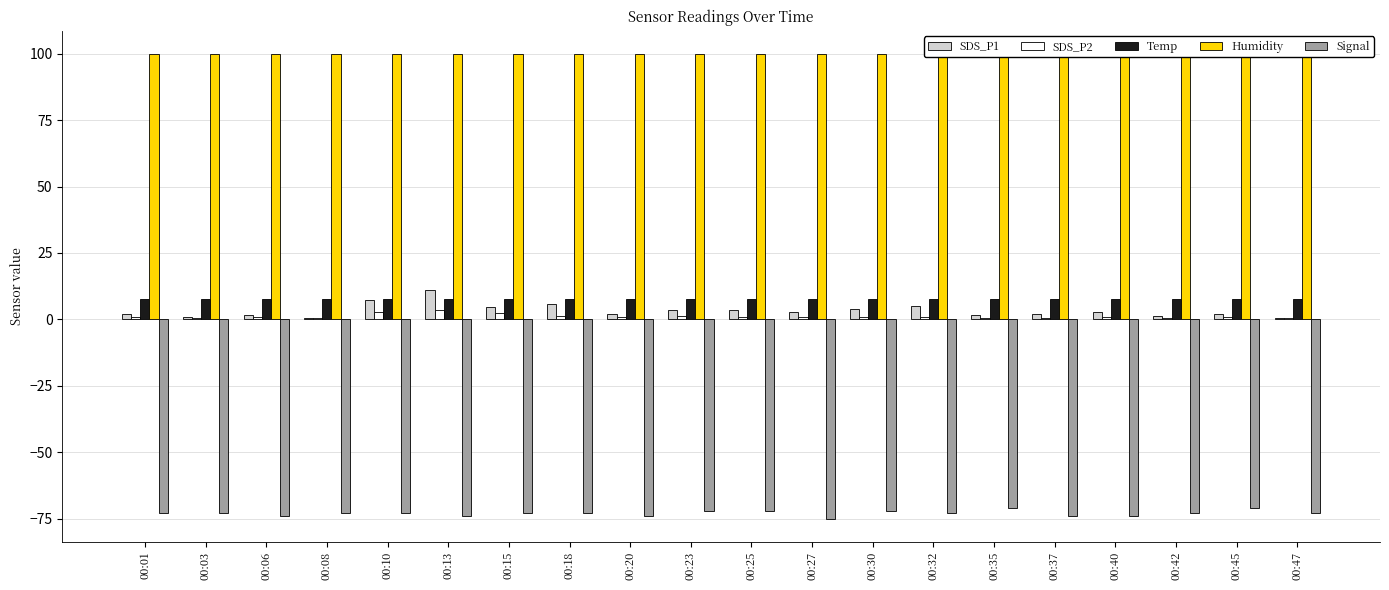

What is the spread (max minus min) of values at 00:35?

170.9